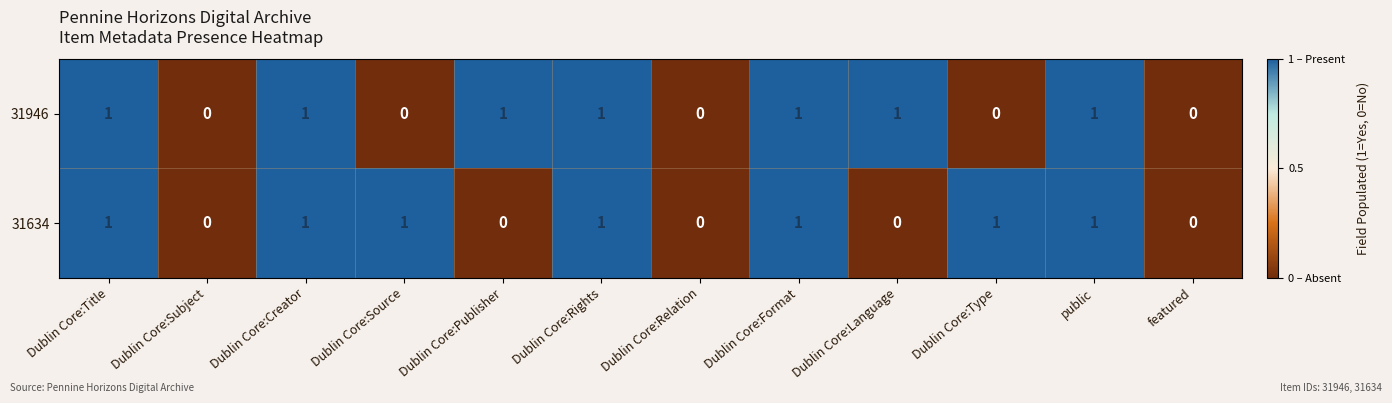

At Dublin Core:Source, list the series in order from smallest to largest.

31946, 31634